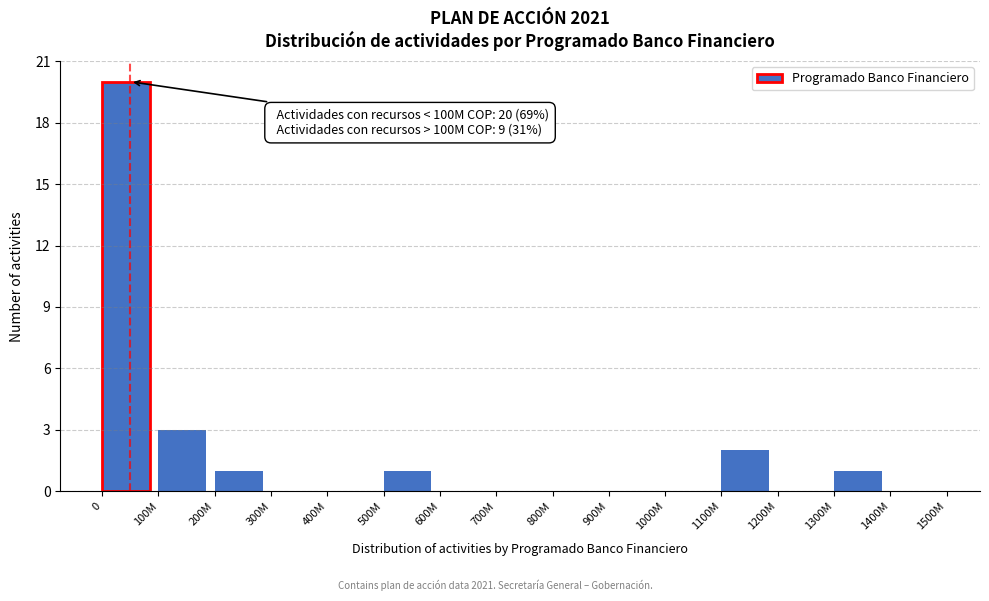

Reading left to right, extract all data points from this chart.

0=20	100M=3	200M=1	300M=0	400M=0	500M=1	600M=0	700M=0	800M=0	900M=0	1000M=0	1100M=2	1200M=0	1300M=1	1400M=0